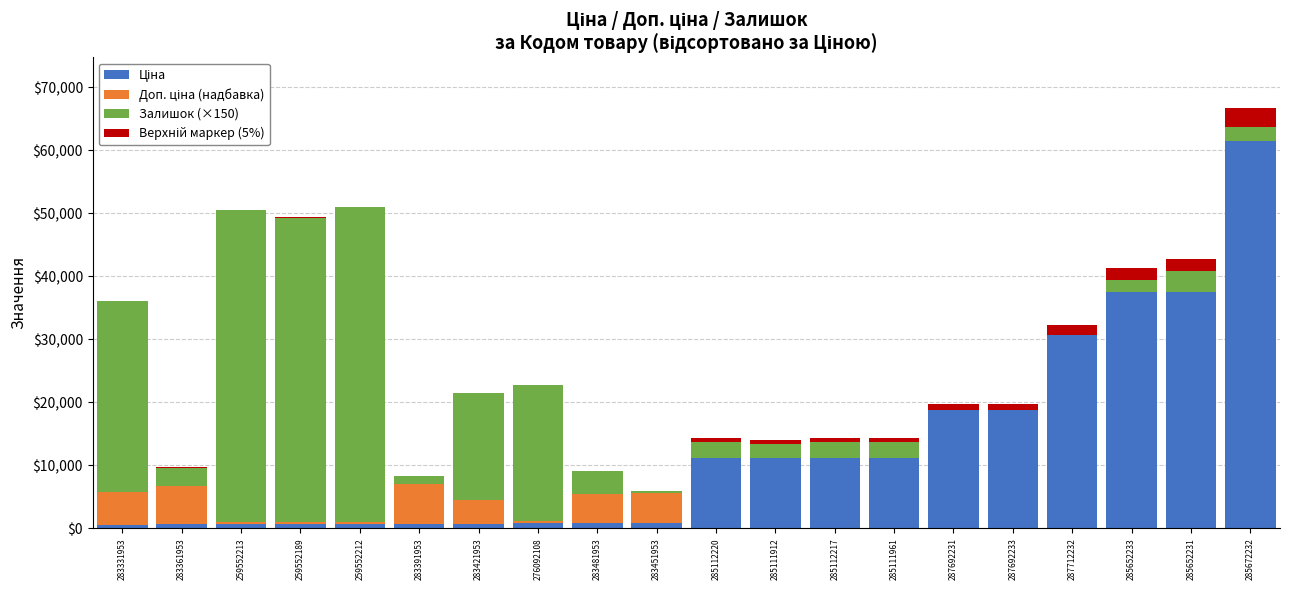

At which category is the sum across all series the highest?

285672232